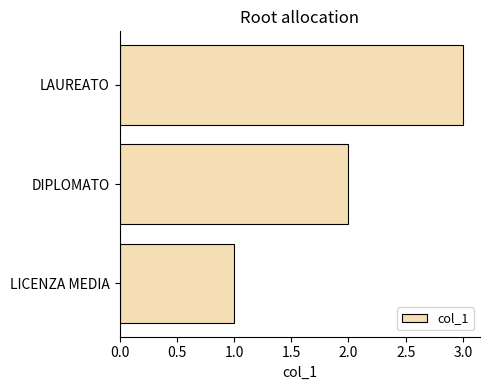

What is the difference between the maximum and minimum values?

2